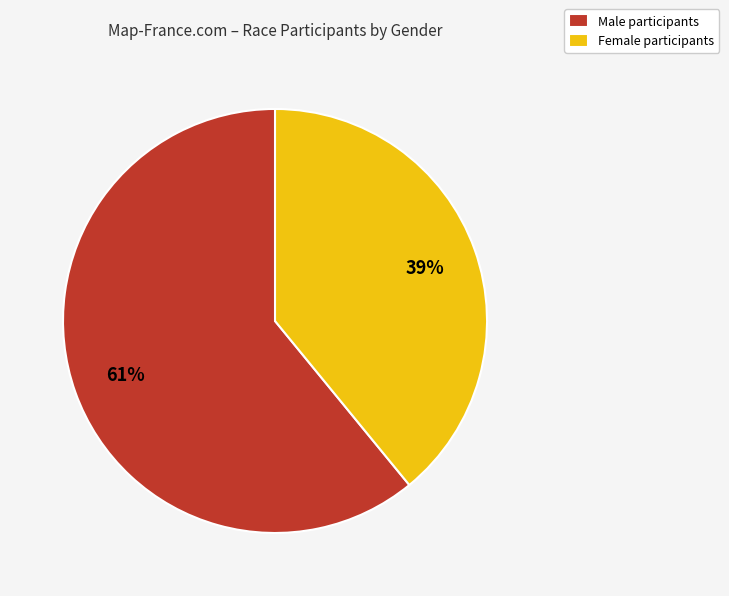

Which has a higher value, Female participants or Male participants?

Male participants